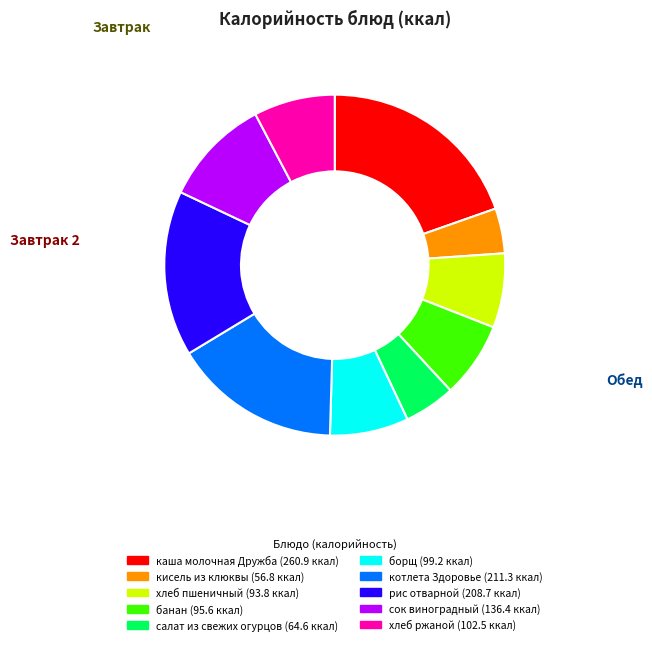

Is the sum of банан and хлеб пшеничный greater than half?

No